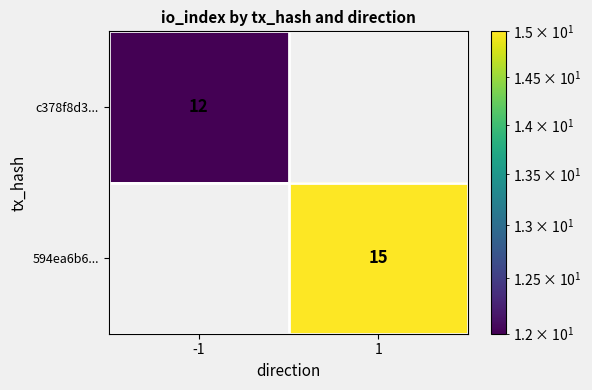

The value of 594ea6b6... at 1 is 15. True or false?

True